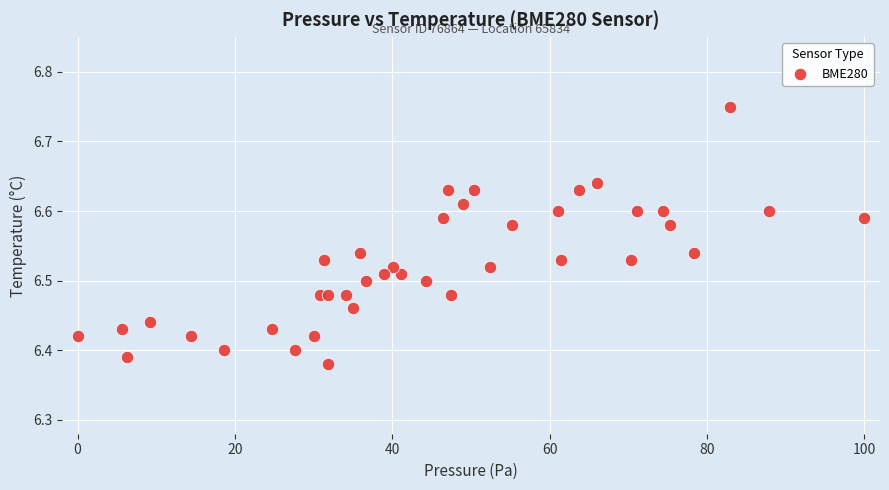

What is the range of X values (max minus min)?

100.0